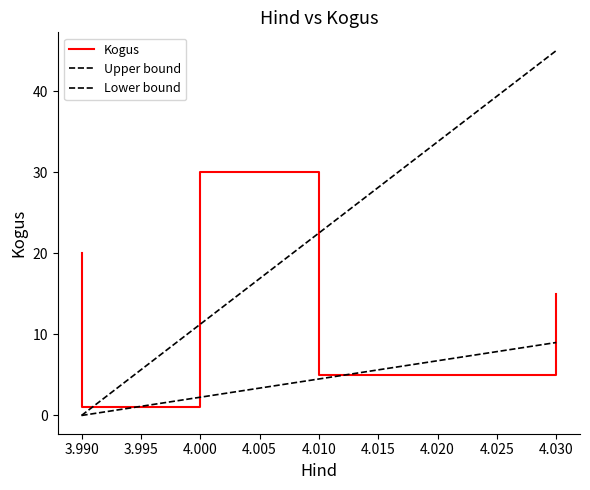

True or false: Upper bound has more than 2 points higher than both neighbors.

False